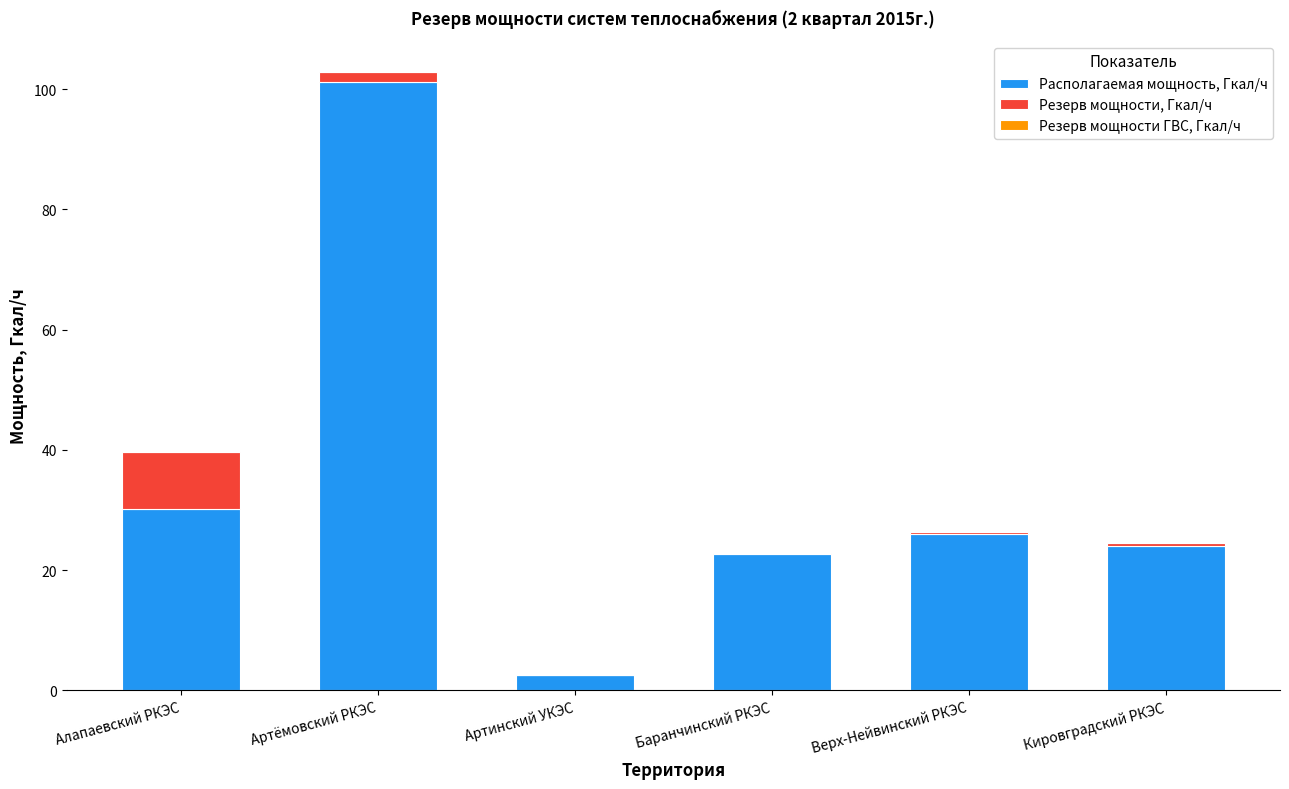

True or false: Располагаемая мощность, Гкал/ч has a value of 141.0 at Артёмовский РКЭС.

False